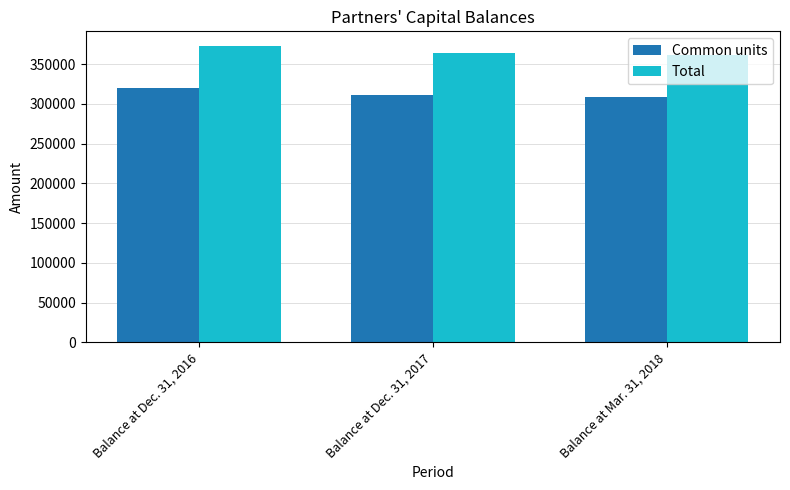

Is the value of Common units at Balance at Dec. 31, 2016 greater than the value of Total at Balance at Mar. 31, 2018?

No